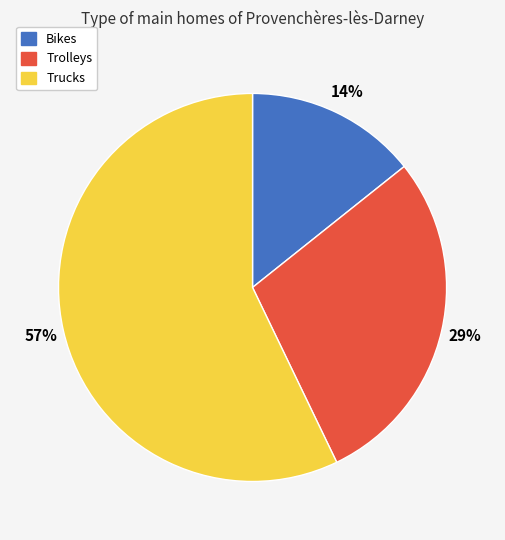

Combined, do Trolleys and Trucks account for over 50%?

Yes